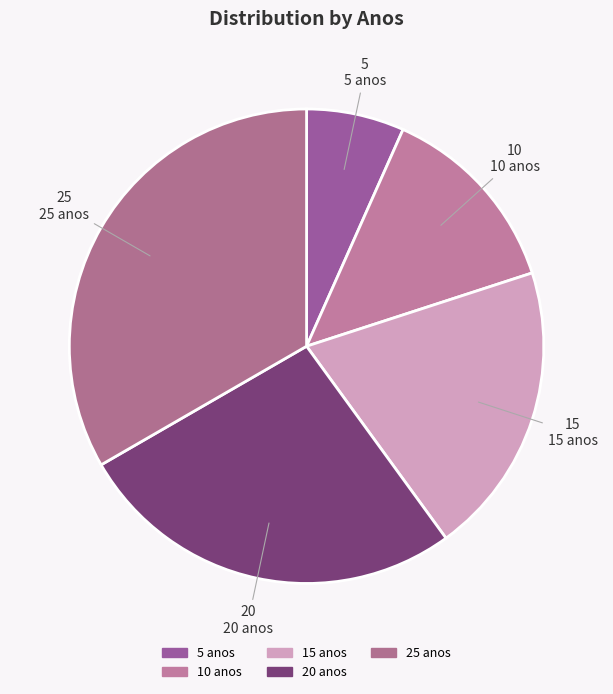

Count the number of slices in the pie.

5